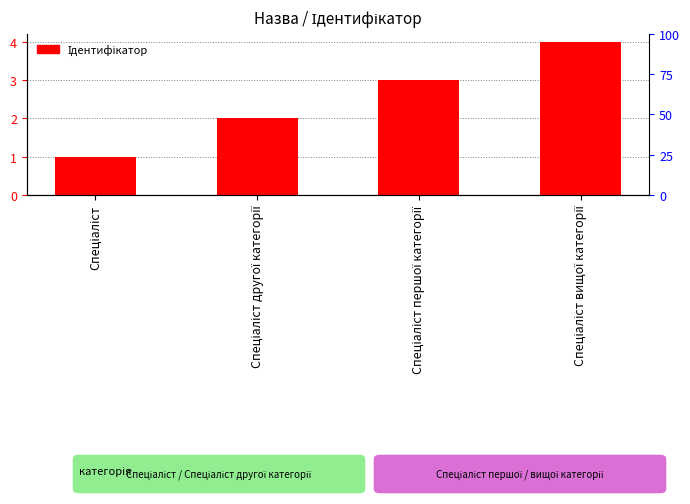

What is the greatest value displayed?

4